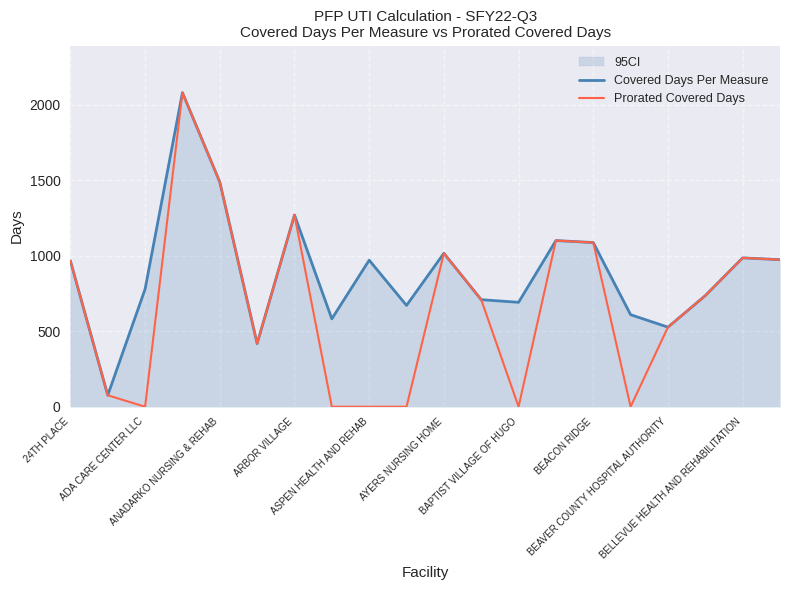

Between BAPTIST VILLAGE OF HUGO and 15, which series saw the biggest shift?

Prorated Covered Days